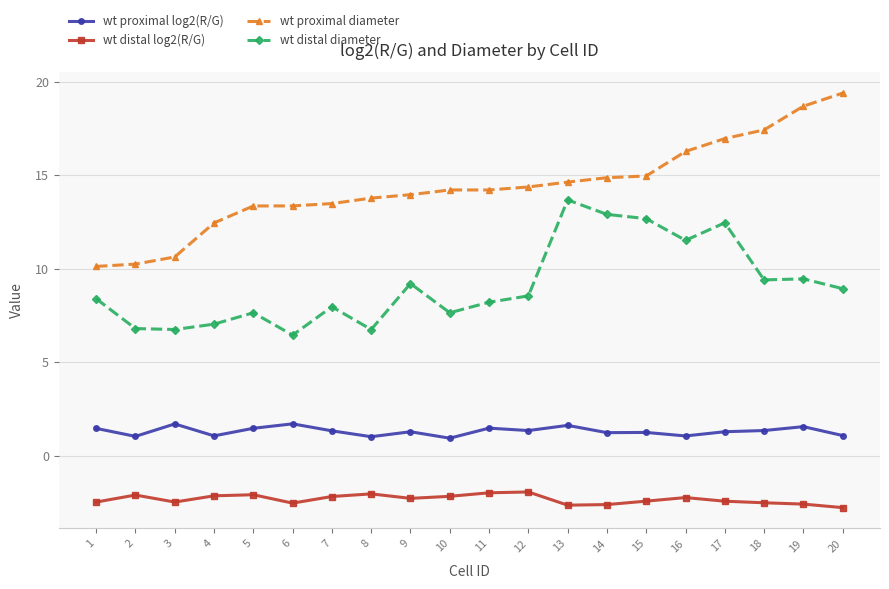

Between 13 and 15, which series saw the biggest shift?

wt distal diameter